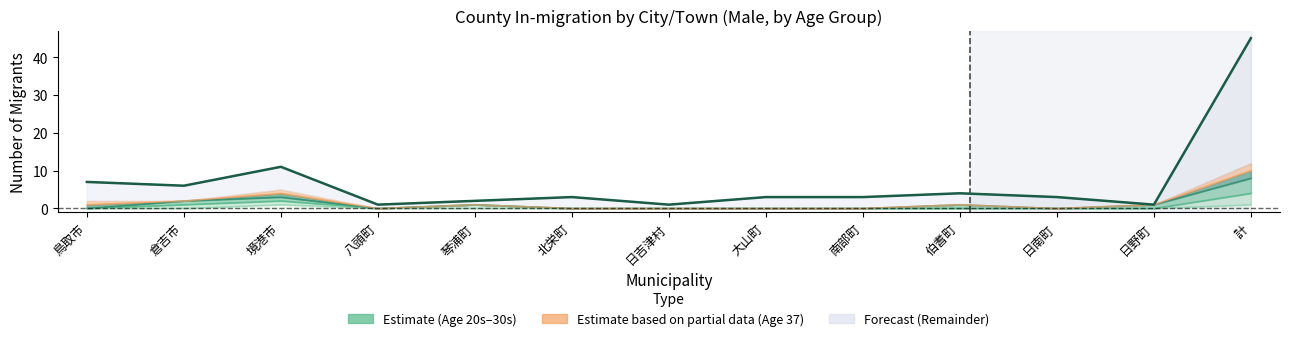

Reading right to left, list all the values displayed in this chart.

45	1	3	4	3	3	1	3	2	1	11	6	7